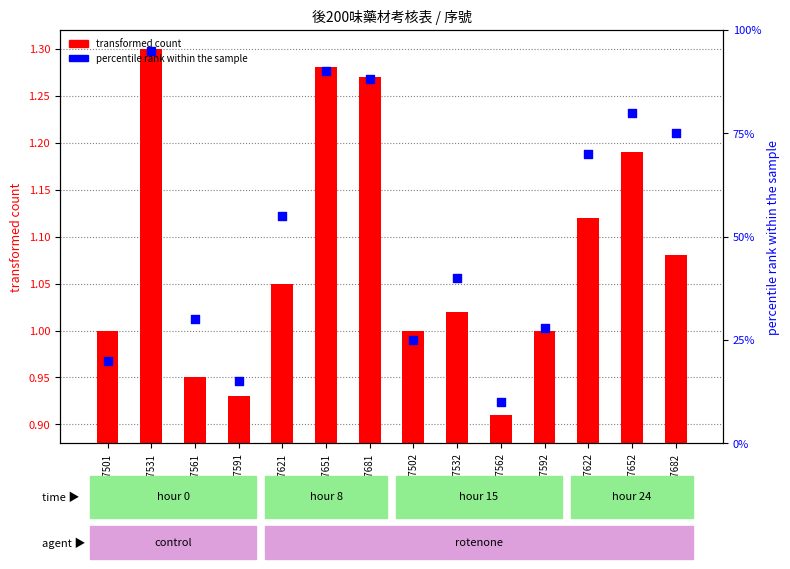

Is the value of transformed count at GSM567652 greater than the value of percentile rank within the sample at GSM567531?

No